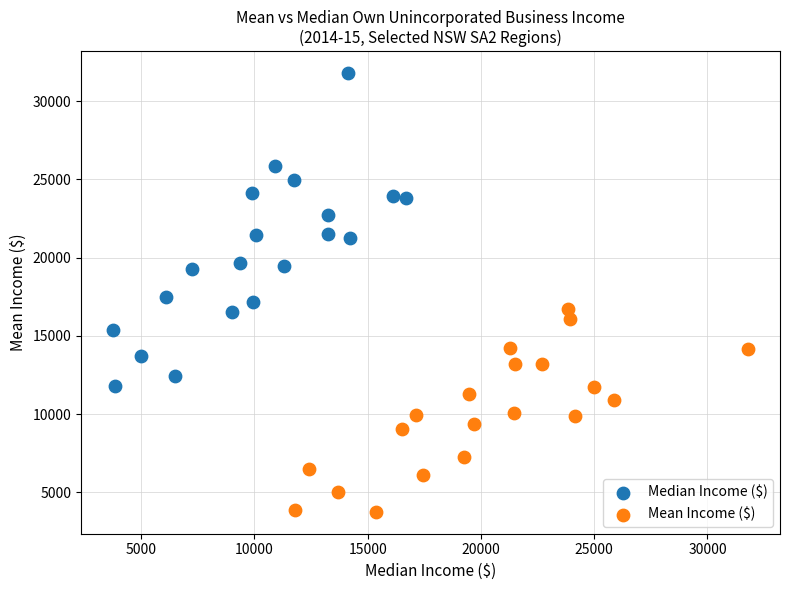

Which series contains the highest Y value?

Median Income ($)